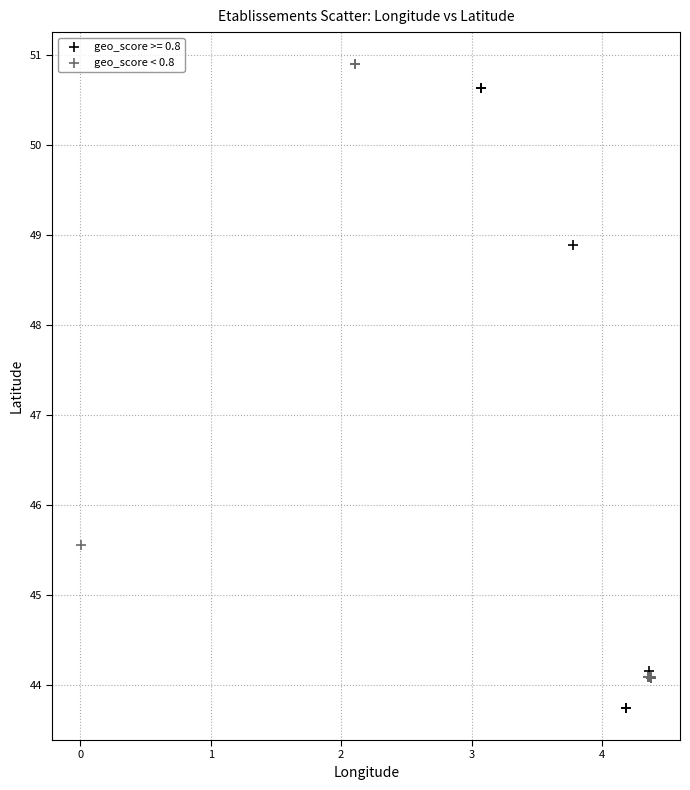

Which series contains the lowest Y value?

geo_score >= 0.8